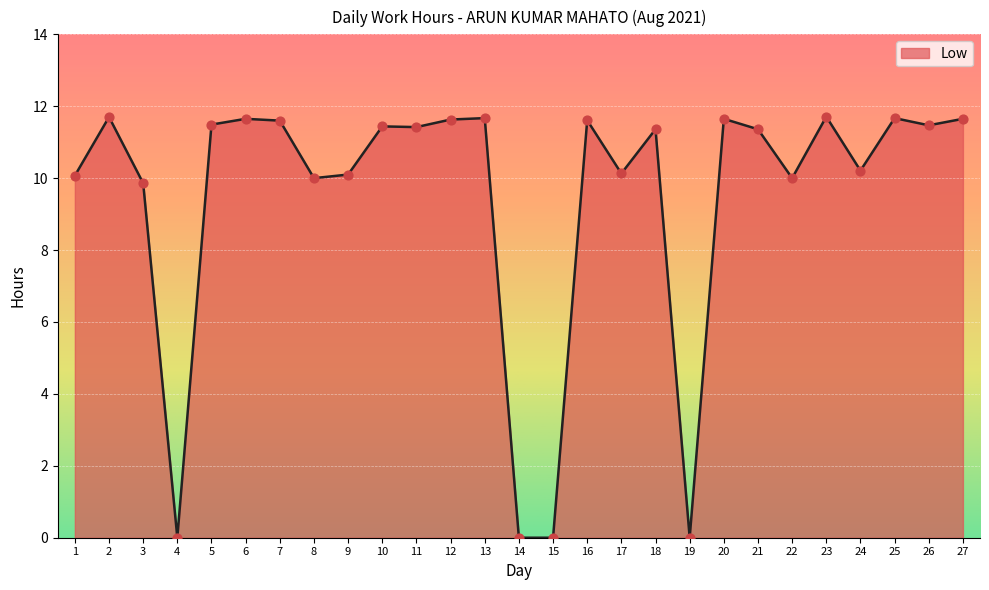

Which has a higher value, 9 or 18?

18